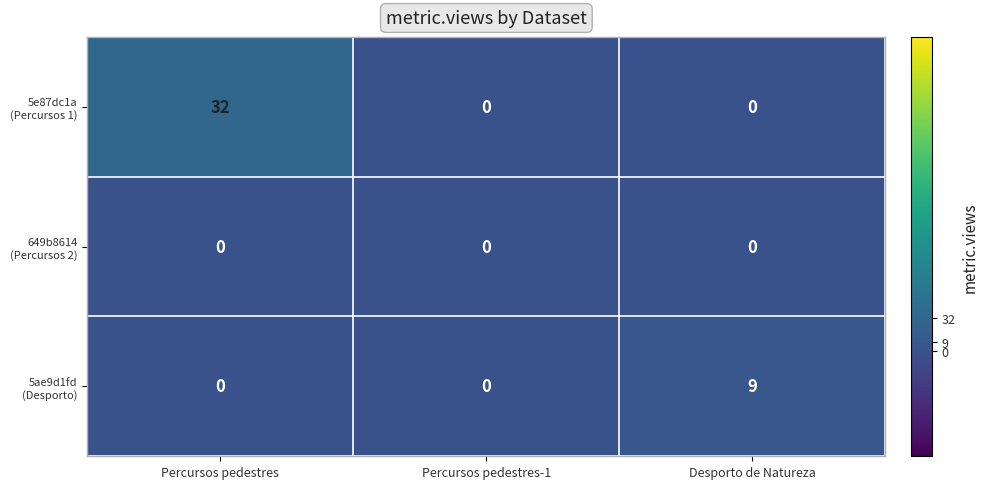

What is the spread (max minus min) of values at Percursos pedestres?

32